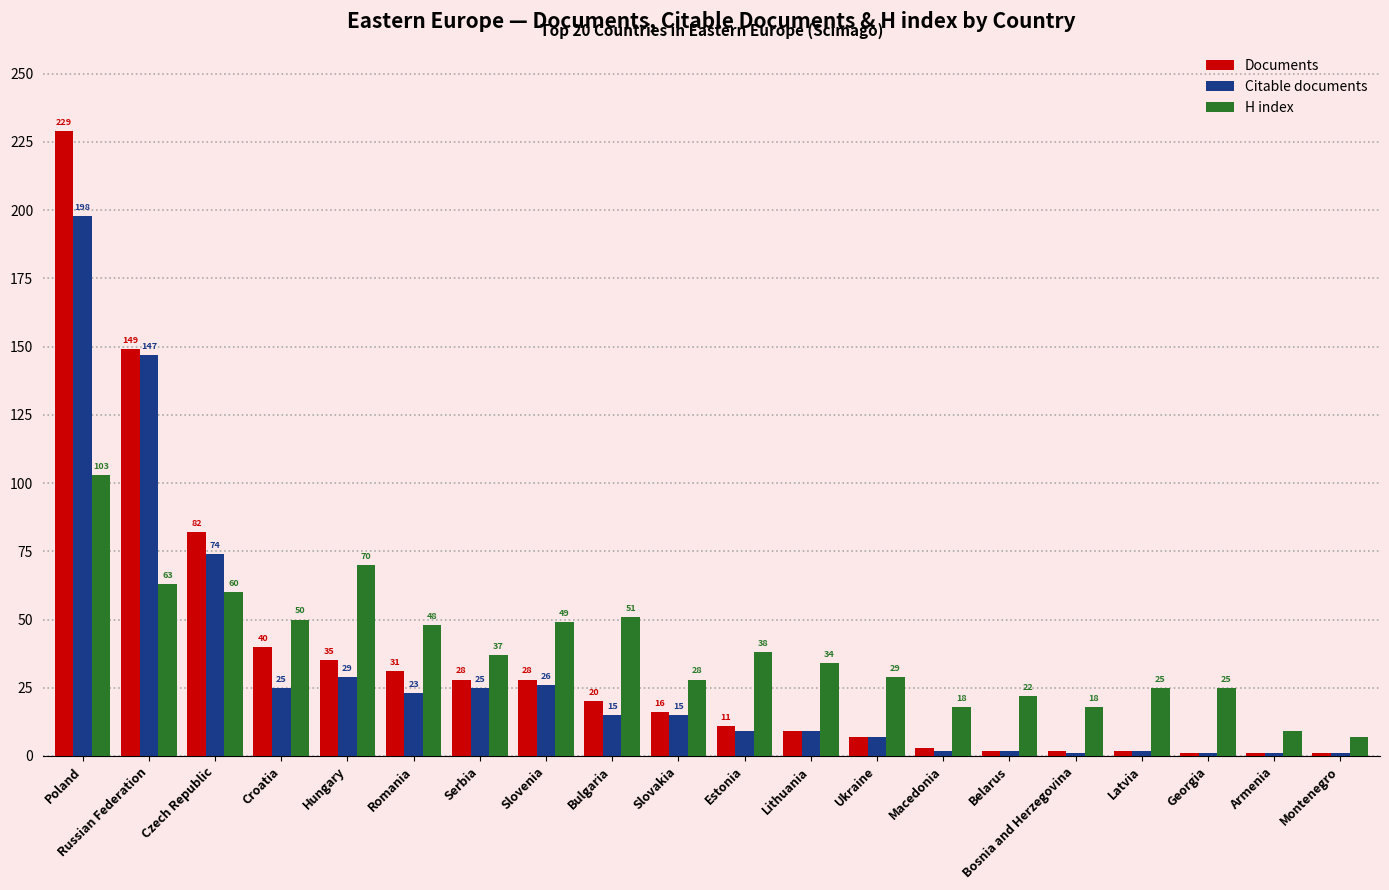

List the series in order of their overall mean, highest first.

H index, Documents, Citable documents